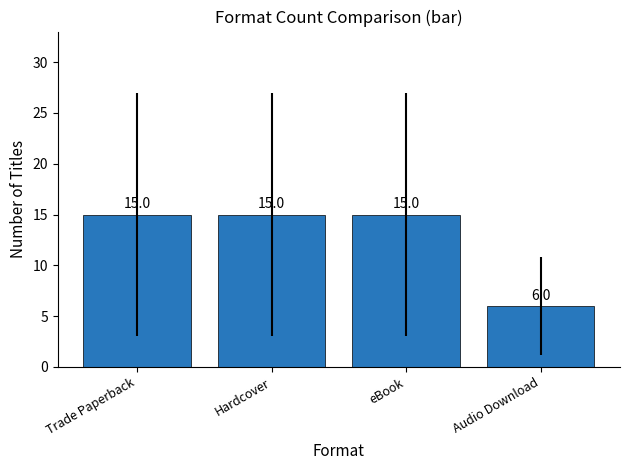

What is the average value?

13